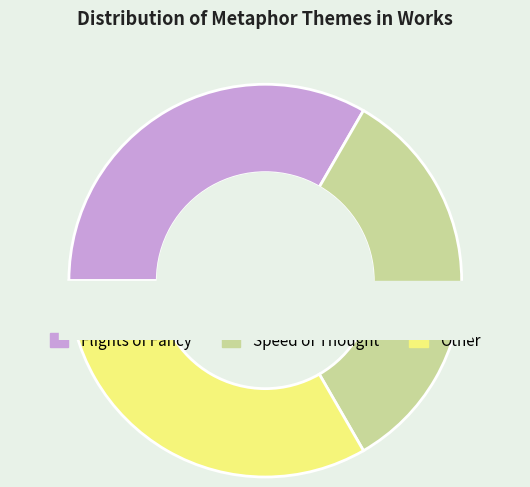

Count the number of slices in the pie.

3